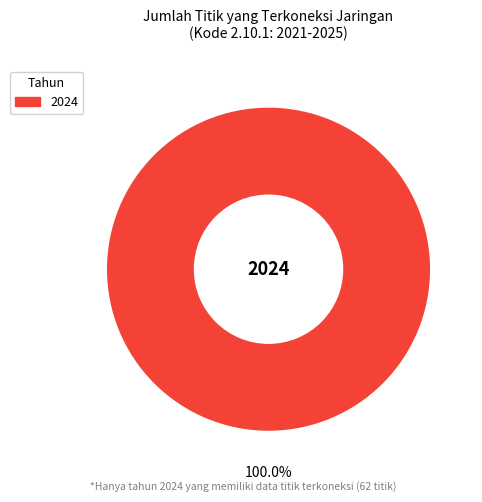

Is there a majority slice in this chart?

Yes